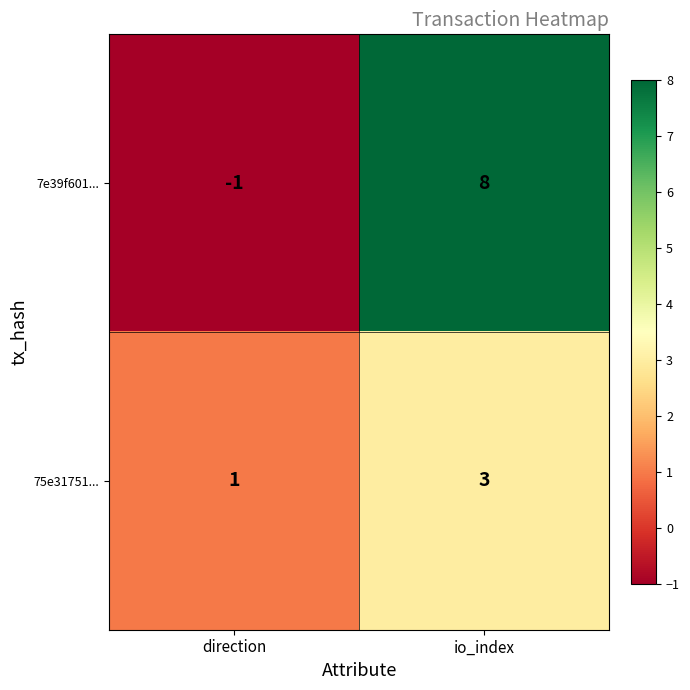

At which label is 75e31751... closest to 2?

direction